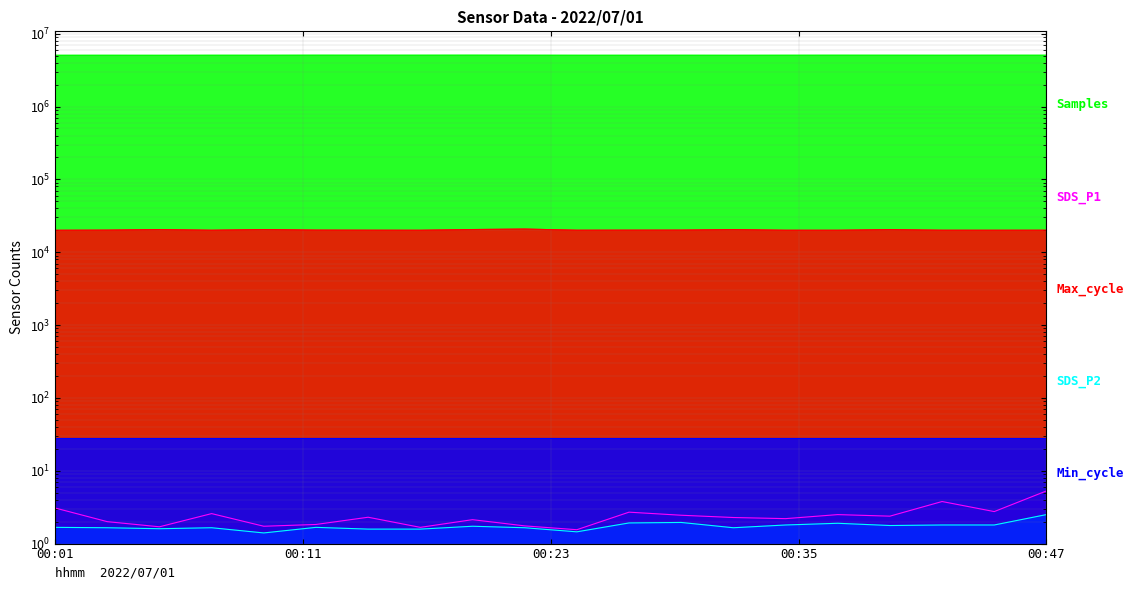

True or false: SDS_P1 and Max_cycle intersect in this chart.

False